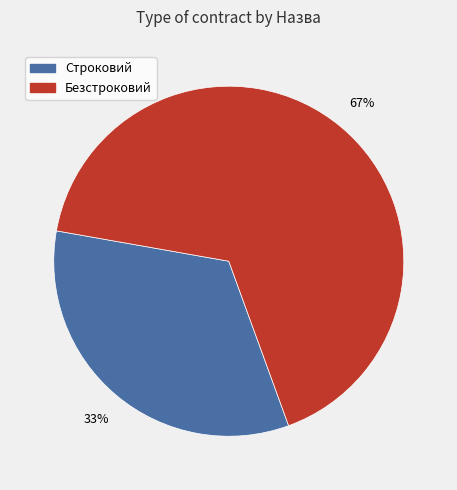

True or false: Безстроковий accounts for 67% of the total.

True